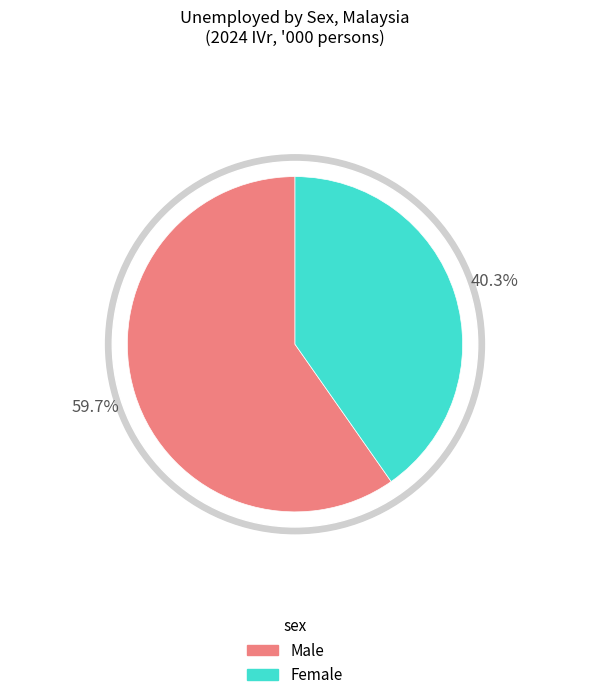

Which series has the widest spread of values?

Female